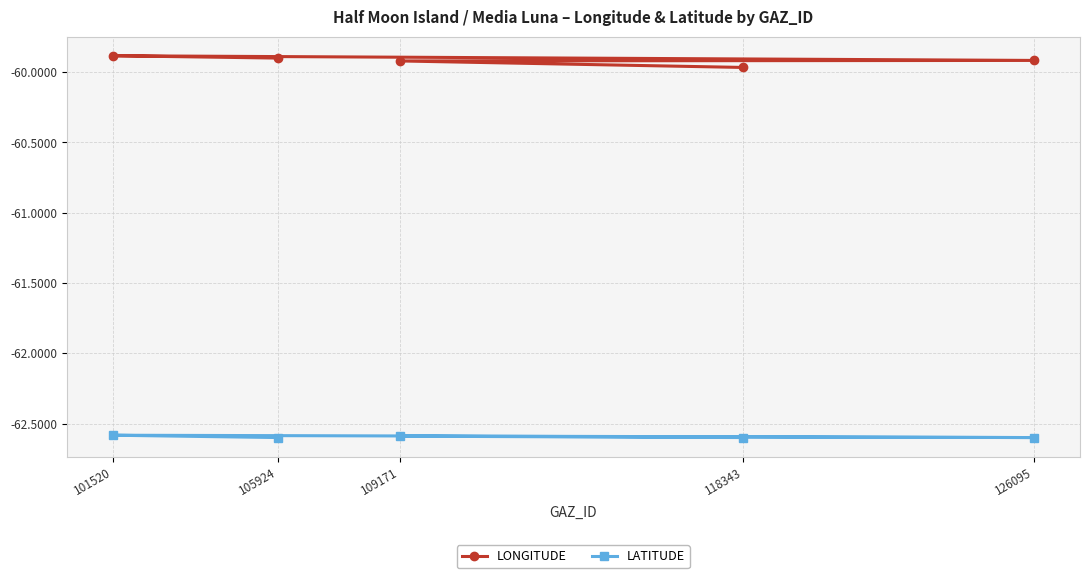

Rank the series by their maximum value, from lowest to highest.

LATITUDE, LONGITUDE